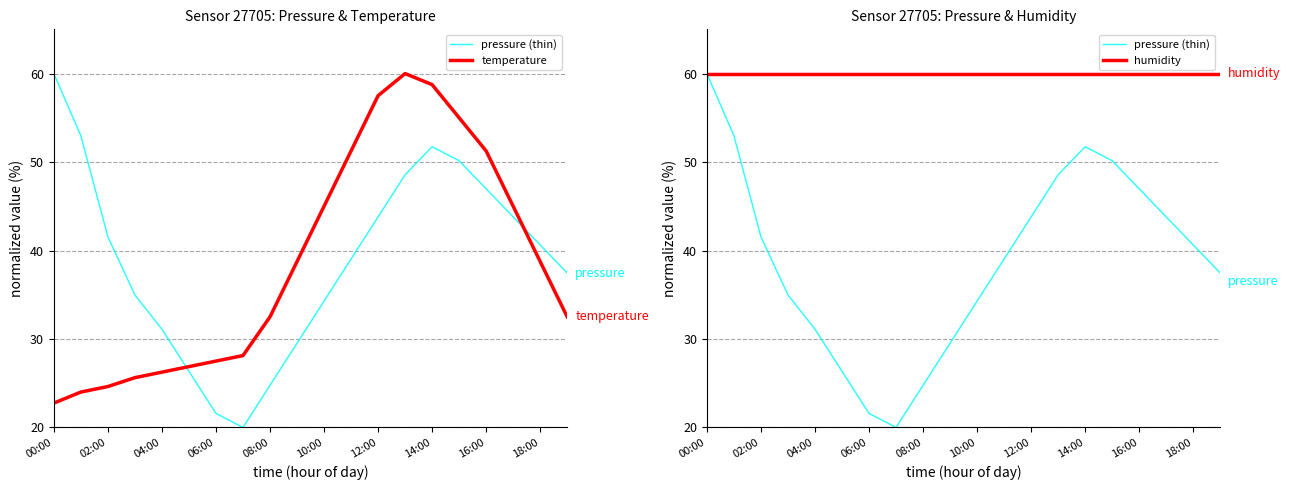

Reading right to left, what are all the values shown in this chart?

pressure (thin): 37.5	40.6	43.8	47.0	50.1	51.7	48.6	43.8	39.0	34.3	29.5	24.8	20.0	21.6	26.3	31.1	35.0	41.5	53.0	60.0
temperature: 32.5	38.8	45.0	51.3	55.0	58.8	60.0	57.5	51.3	45.0	38.8	32.5	28.1	27.5	26.9	26.2	25.6	24.6	24.0	22.7
humidity: 60.0	60.0	60.0	60.0	60.0	60.0	60.0	60.0	60.0	60.0	60.0	60.0	60.0	60.0	60.0	60.0	60.0	60.0	60.0	60.0